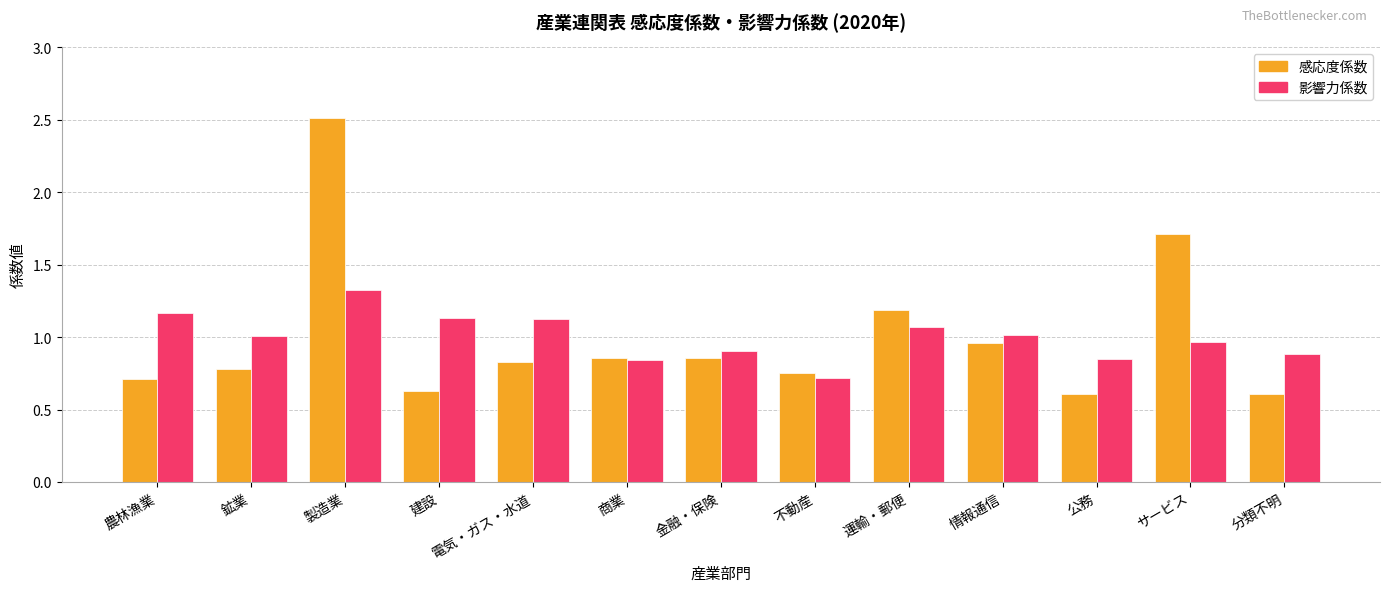

The 影響力係数 series shows 0.9 at 分類不明. True or false?

True